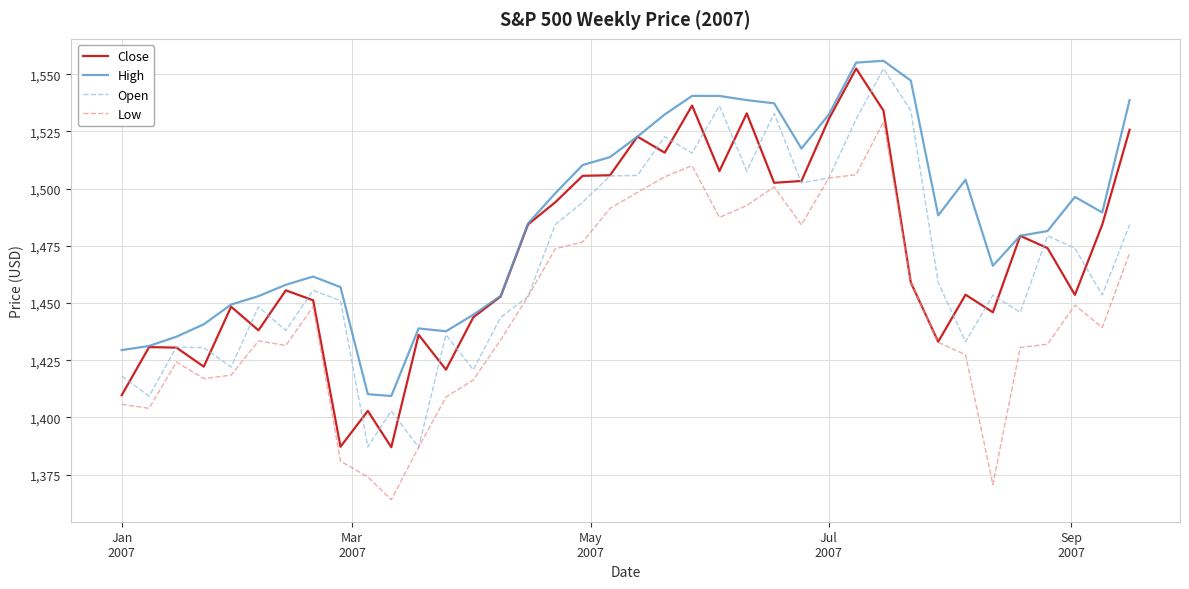

Which series has the largest total across all categories?

High